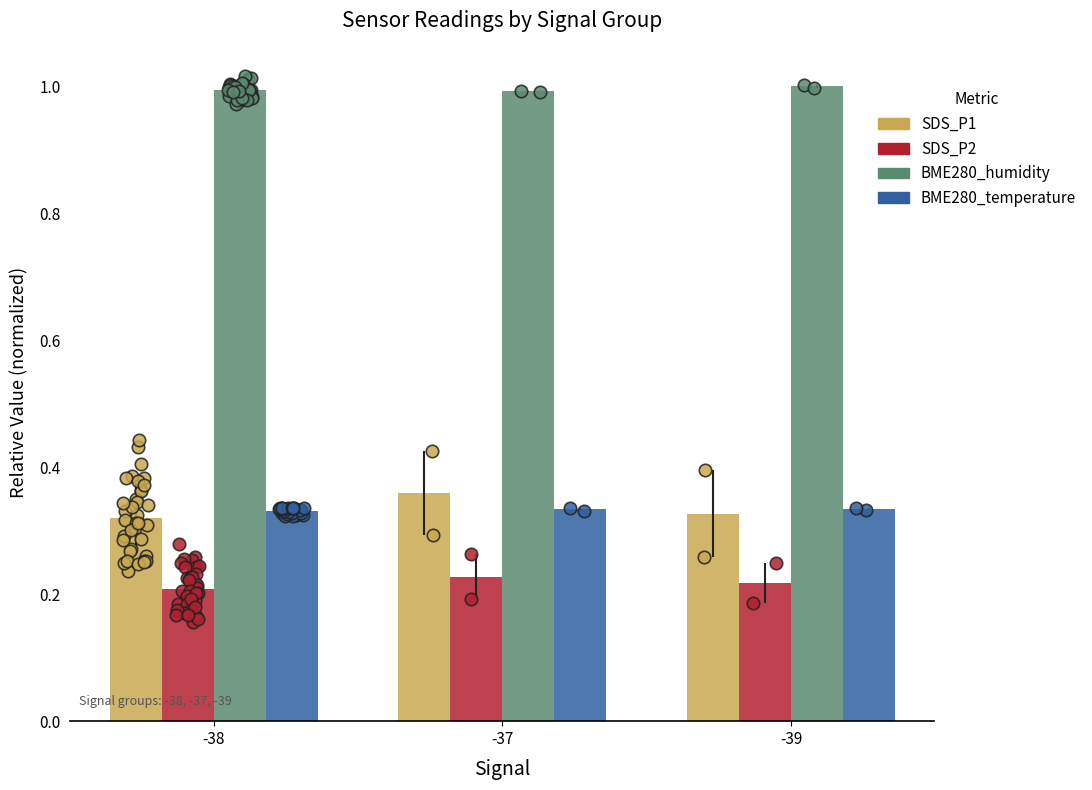

Which series reaches the maximum Y coordinate?

BME280_humidity